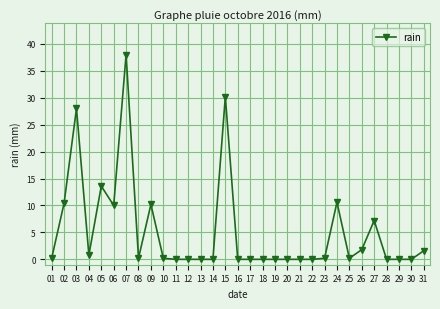

What is the difference between the maximum and minimum values?

38.0